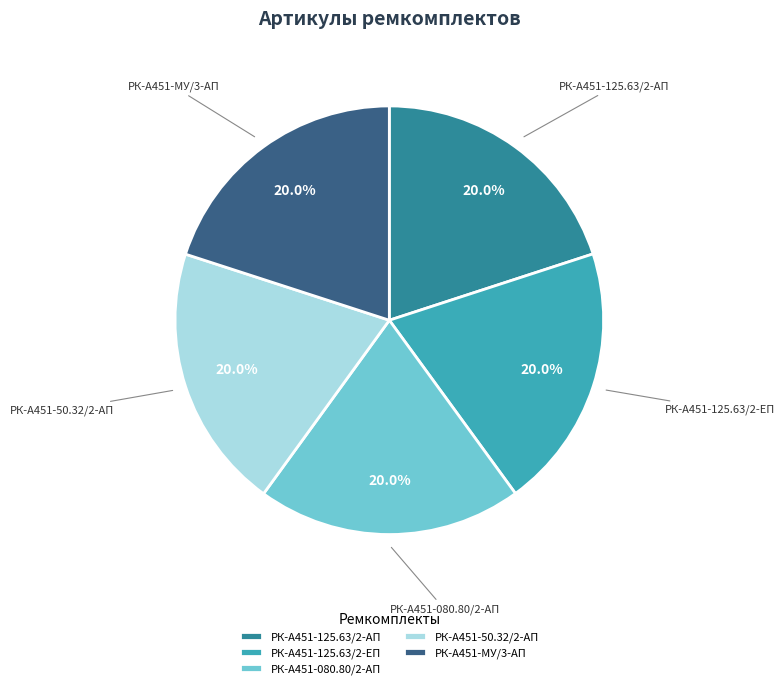

Count the number of slices in the pie.

5